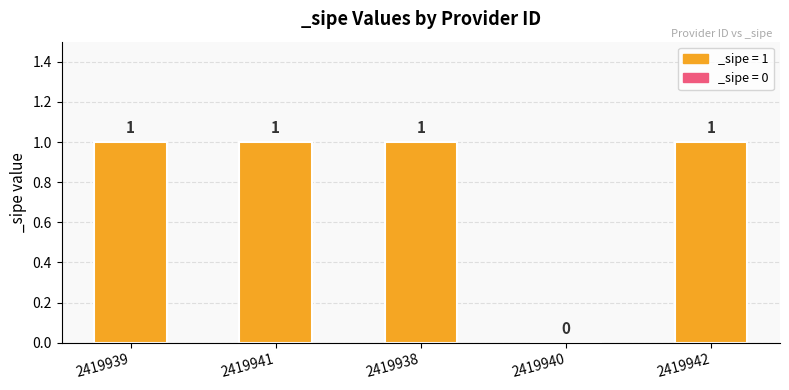

Is it true that the value at 2419942 is 1?

True